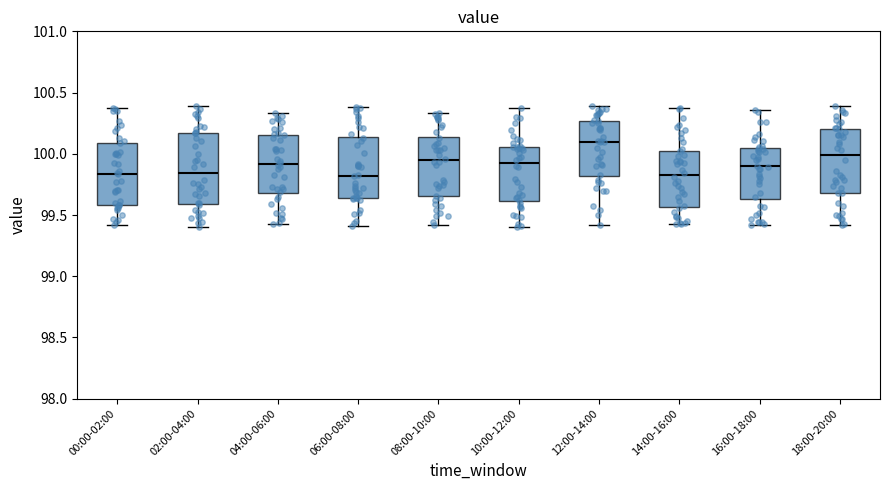

Reading left to right, read every box against the y-axis: the position of its median line, the range the box covers, and the ends of its whiskers. The values are not printed on the chart, so give them approximately, as read against the axis.

00:00-02:00: median 99.85, box 99.60 to 100.10, whiskers 99.40 to 100.35
02:00-04:00: median 99.85, box 99.60 to 100.15, whiskers 99.40 to 100.40
04:00-06:00: median 99.90, box 99.70 to 100.15, whiskers 99.45 to 100.35
06:00-08:00: median 99.80, box 99.65 to 100.15, whiskers 99.40 to 100.40
08:00-10:00: median 99.95, box 99.65 to 100.15, whiskers 99.40 to 100.35
10:00-12:00: median 99.95, box 99.60 to 100.05, whiskers 99.40 to 100.35
12:00-14:00: median 100.10, box 99.80 to 100.25, whiskers 99.40 to 100.40
14:00-16:00: median 99.80, box 99.55 to 100.05, whiskers 99.45 to 100.40
16:00-18:00: median 99.90, box 99.65 to 100.05, whiskers 99.40 to 100.35
18:00-20:00: median 100.00, box 99.70 to 100.20, whiskers 99.40 to 100.40